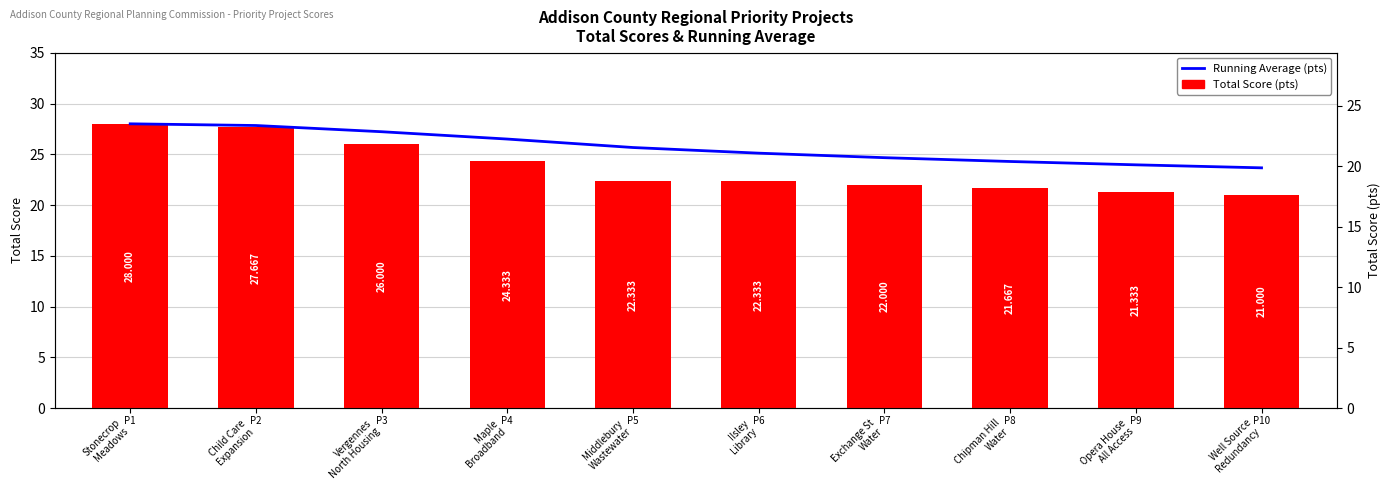

What is the maximum value for Running Average (pts)?

28.0